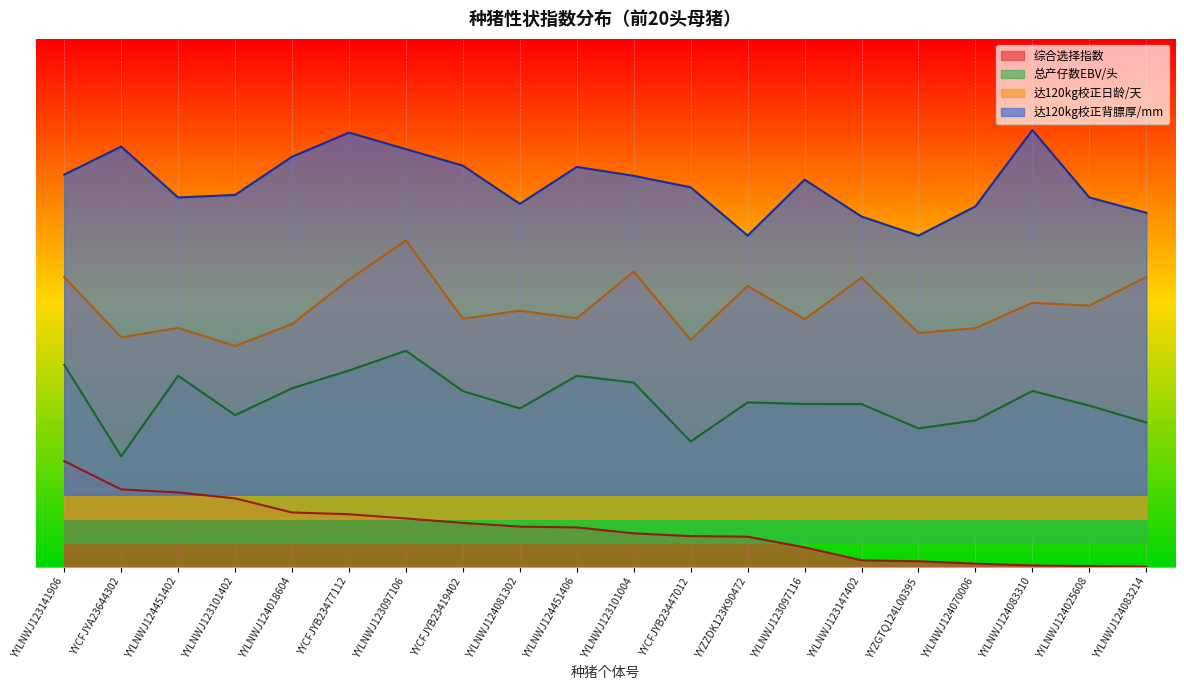

True or false: 达120kg校正日龄/天 and 达120kg校正背膘厚/mm cross at least once.

False